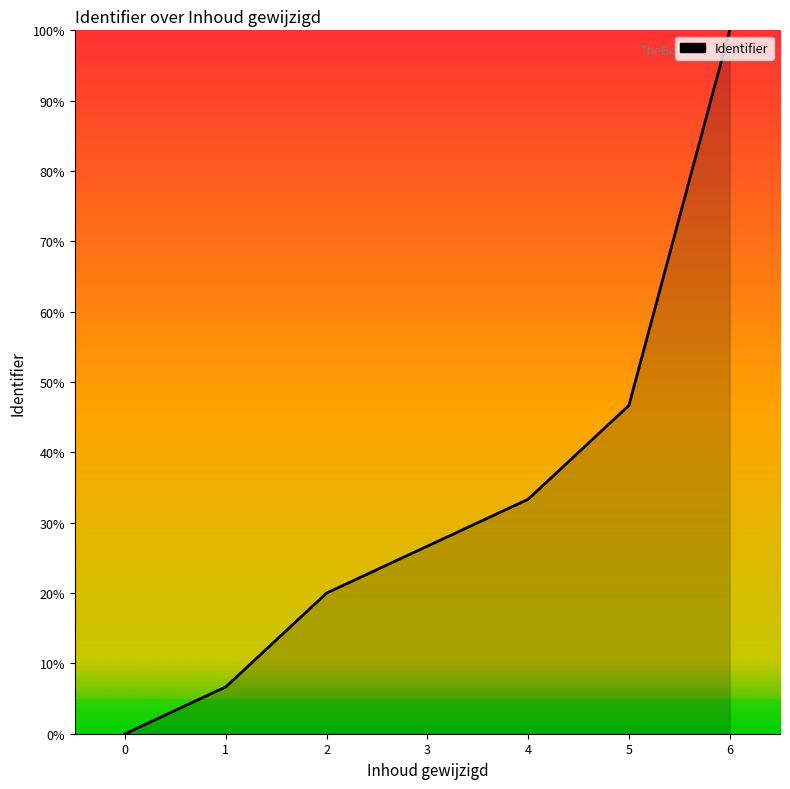

The chart shows a value of 29.8 at 2. True or false?

False